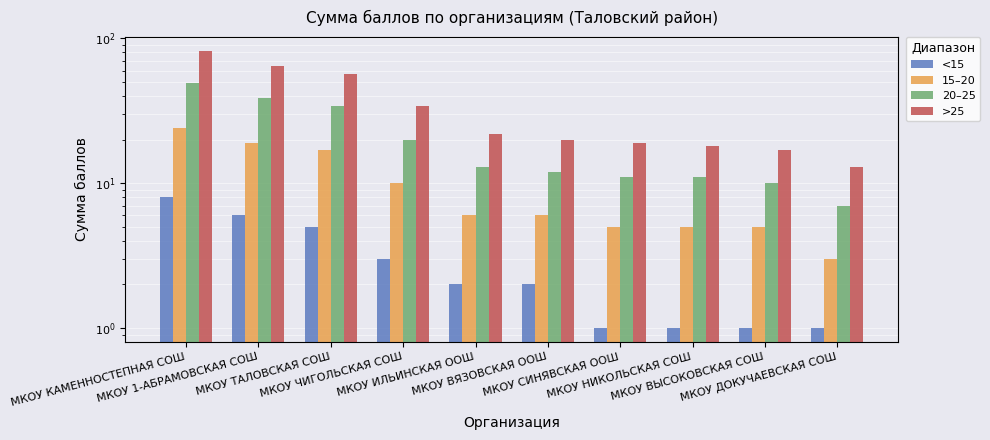

True or false: >25 has a value of 20 at МКОУ ВЯЗОВСКАЯ ООШ.

True